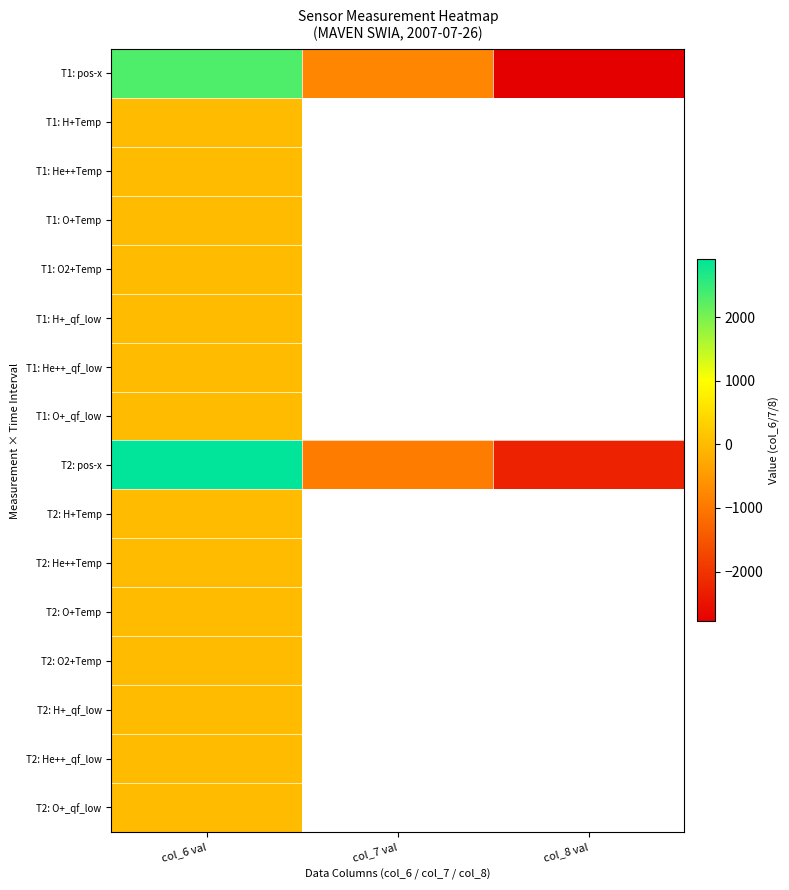

Between col_6 val and col_7 val, which is larger?

col_6 val